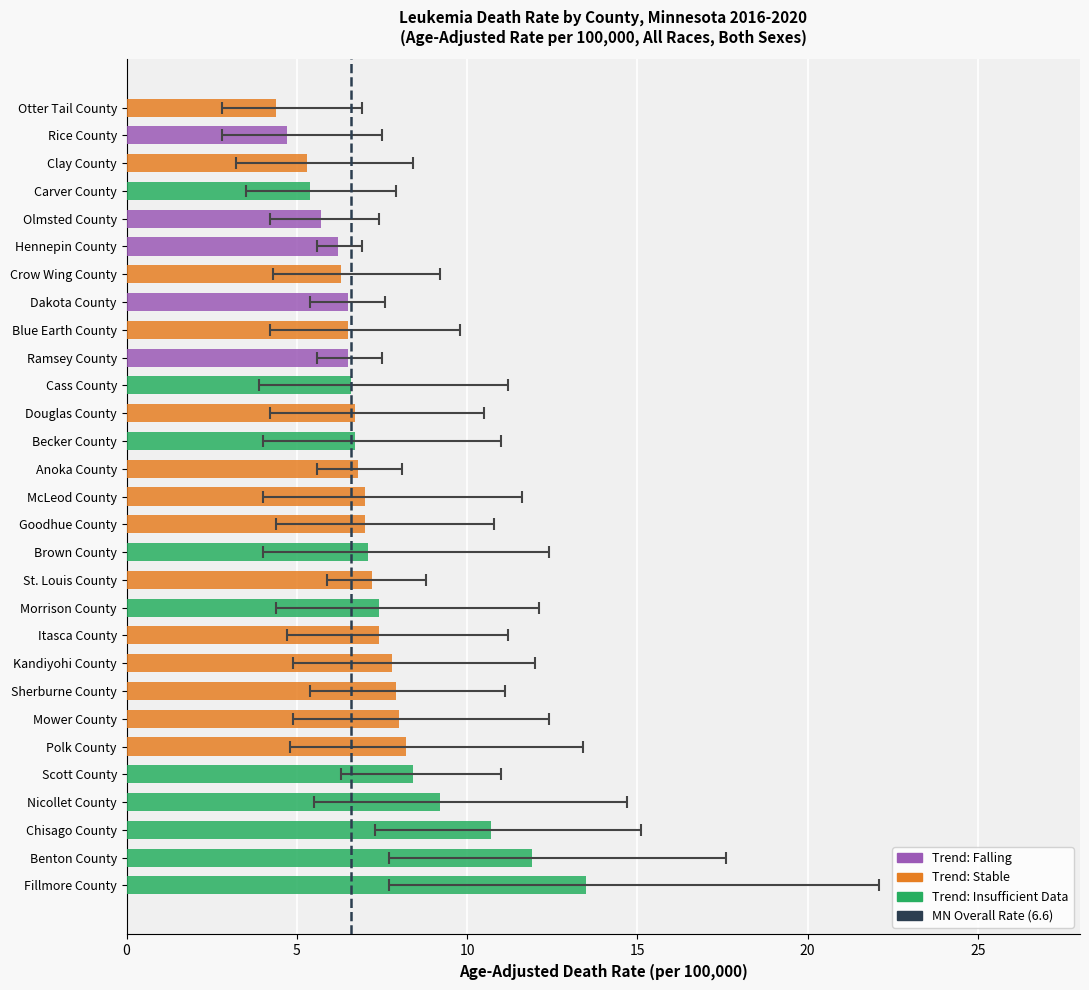

How many data points in Lower CI are less than 4?

5